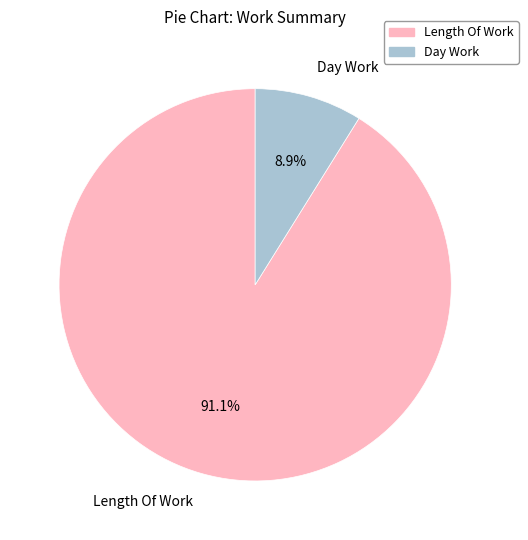

Is there any slice that represents more than half of the pie?

Yes